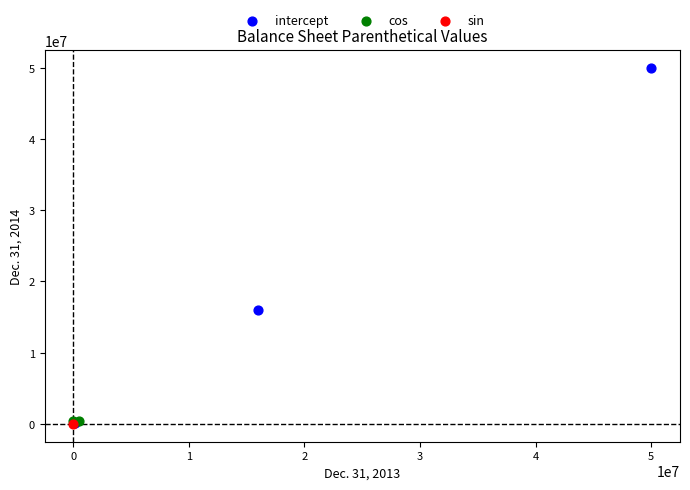

What are all the series names shown in the legend?

intercept, cos, sin